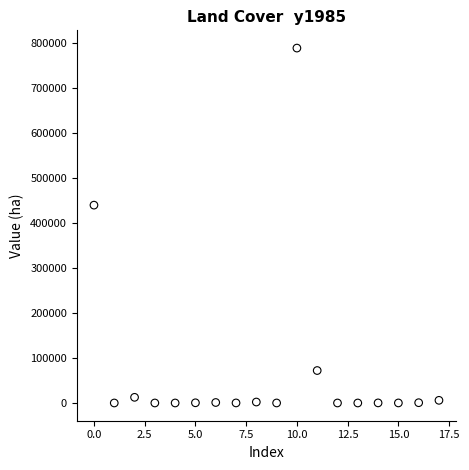

What is the range of Y values (max minus min)?

788847.7